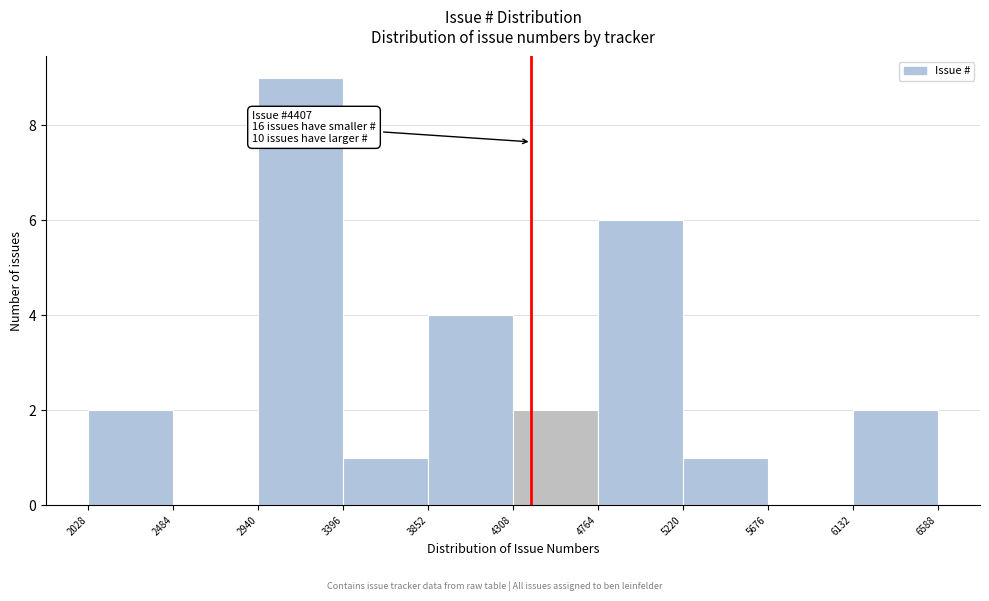

Over which range of the x-axis is the bar tallest?

2940 to 3396